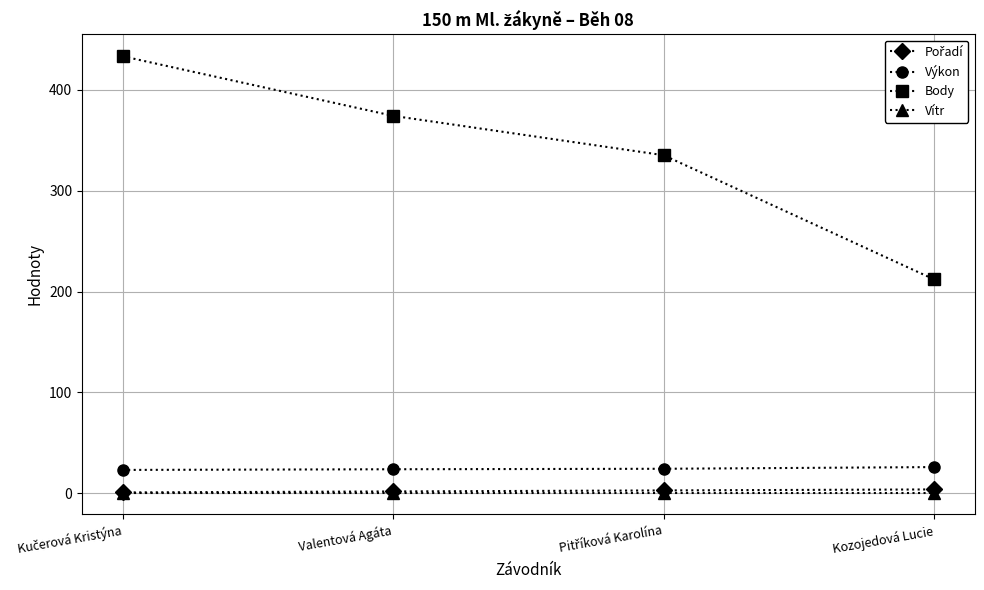

What is the label of the 1st point from the right?

Kozojedová Lucie